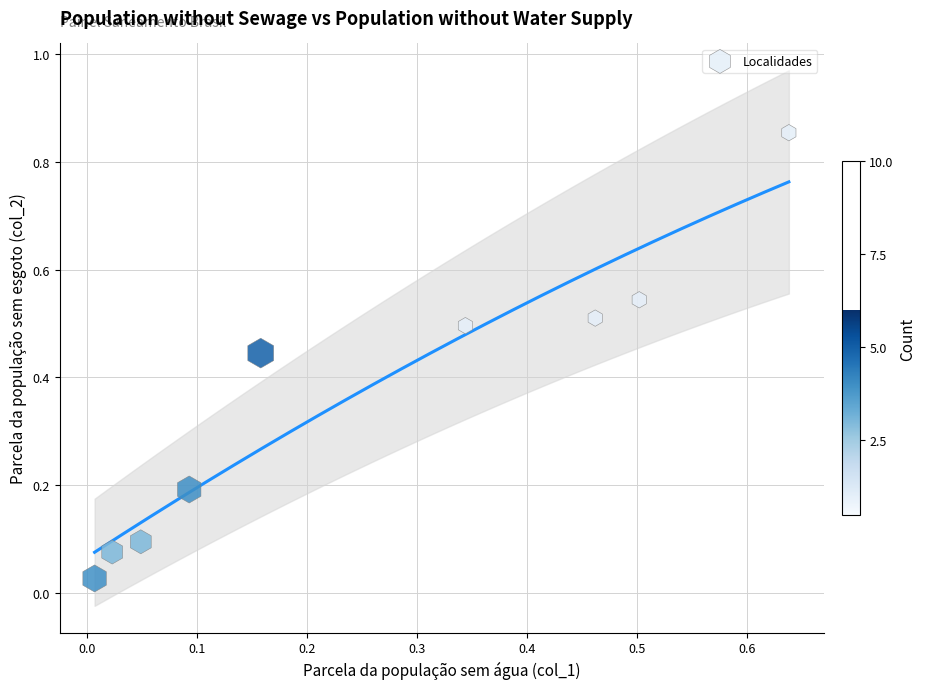

What is the average X value?

0.3